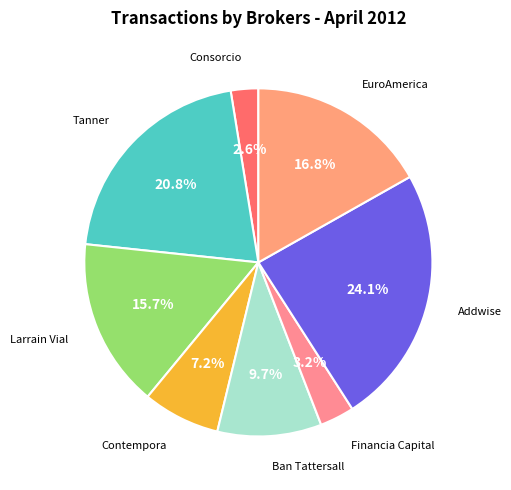

Count the number of slices in the pie.

8